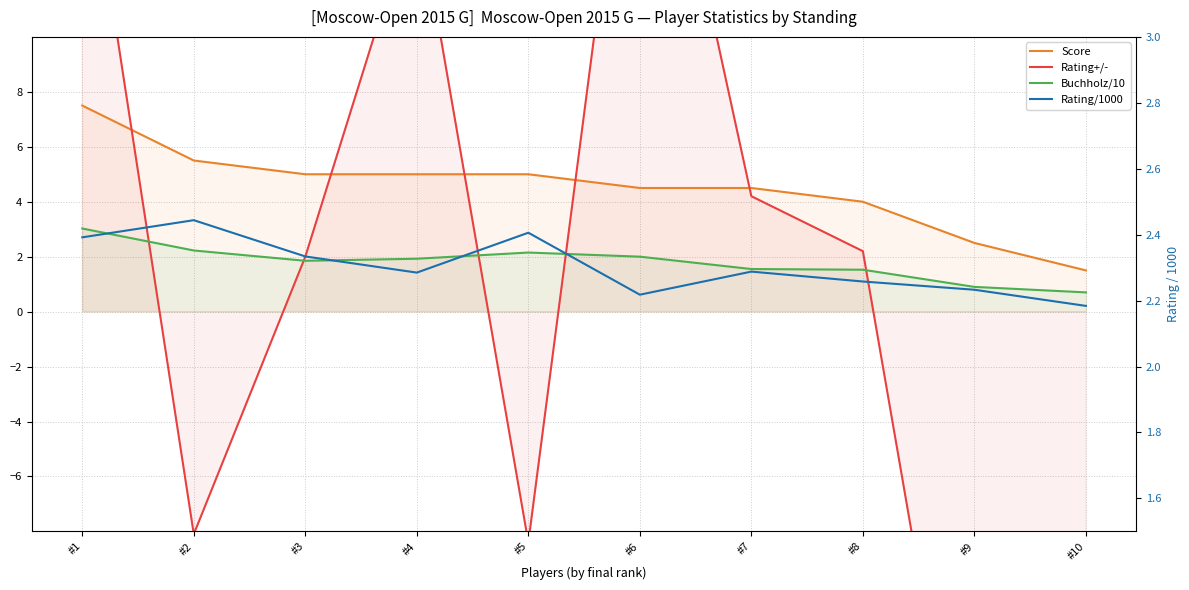

Does the chart display data point markers on the line(s)?

No